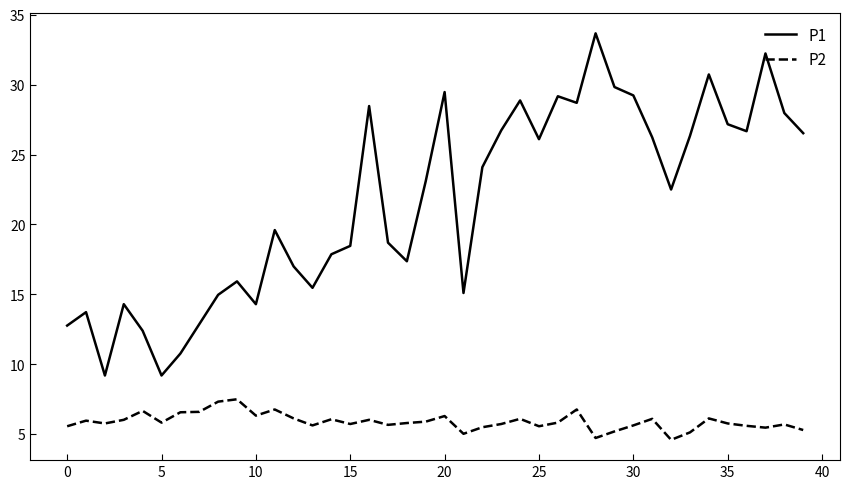

What is the maximum value for P1?

33.7